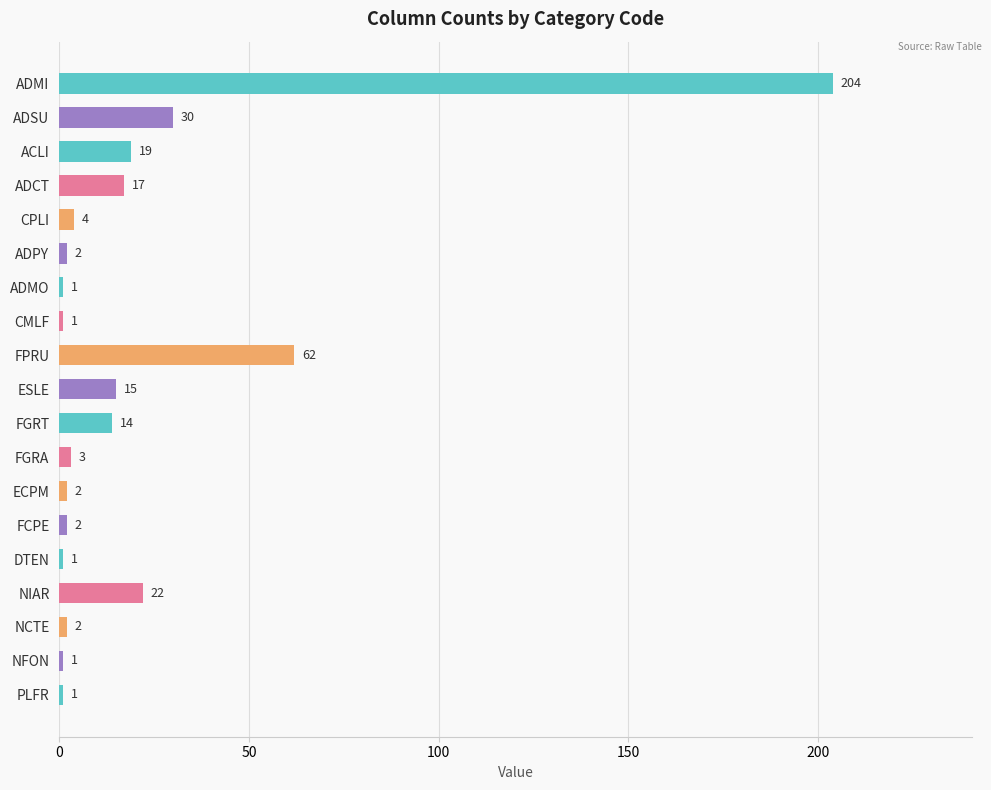

The value at CPLI is 4. True or false?

True